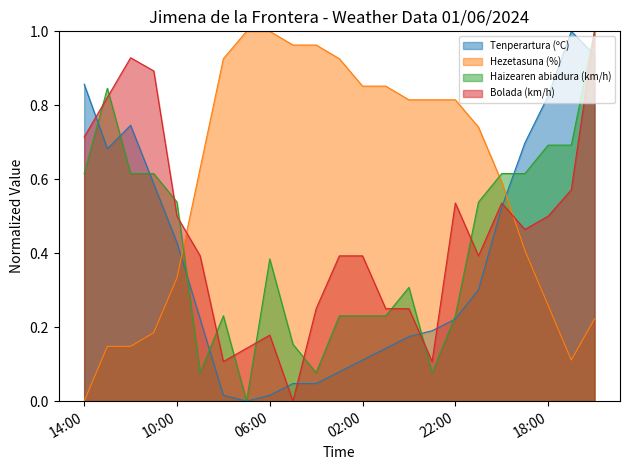

Is the value of Haizearen abiadura (km/h) at 19:00 greater than the value of Hezetasuna (%) at 11:00?

Yes